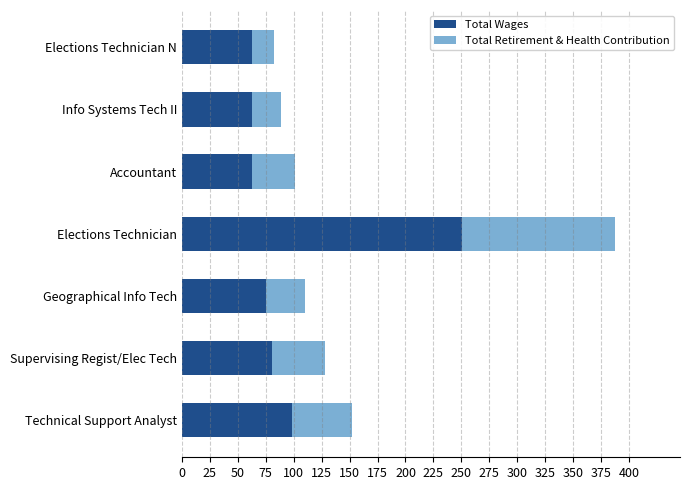

What is the total value across all series at Elections Technician N?

82.6